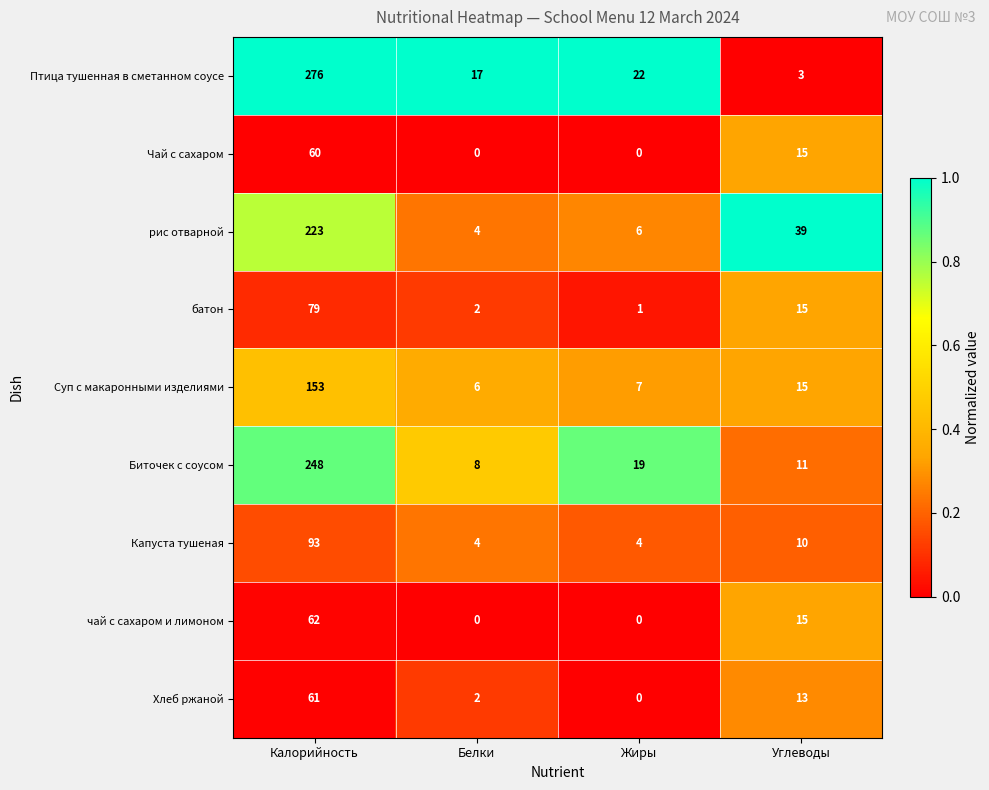

List the series in order of their peak value, lowest first.

Чай с сахаром, Хлеб ржаной, чай с сахаром и лимоном, батон, Капуста тушеная, Суп с макаронными изделиями, рис отварной, Биточек с соусом, Птица тушенная в сметанном соусе